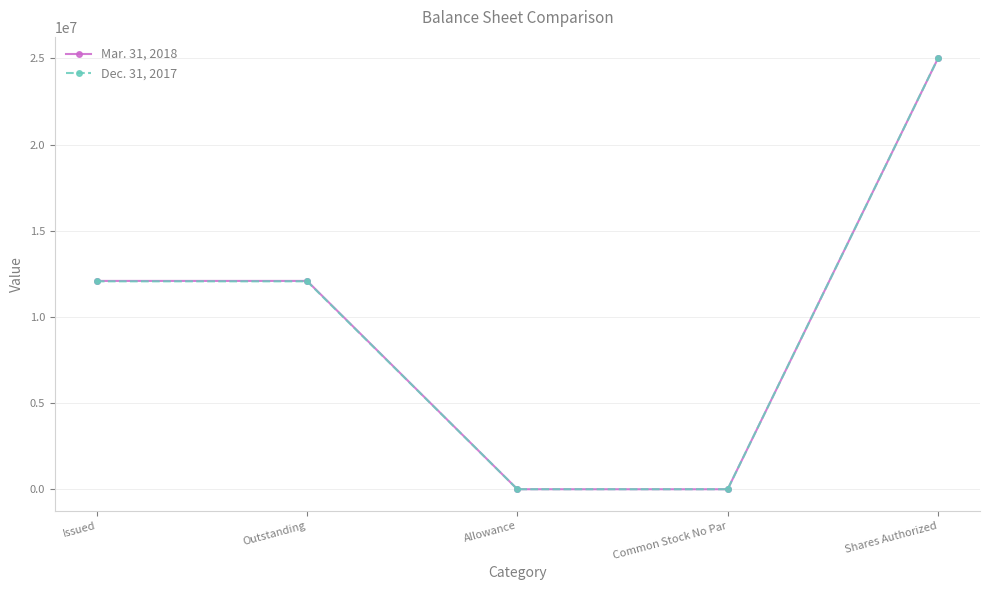

True or false: Mar. 31, 2018 has more than 2 interior local peaks.

False